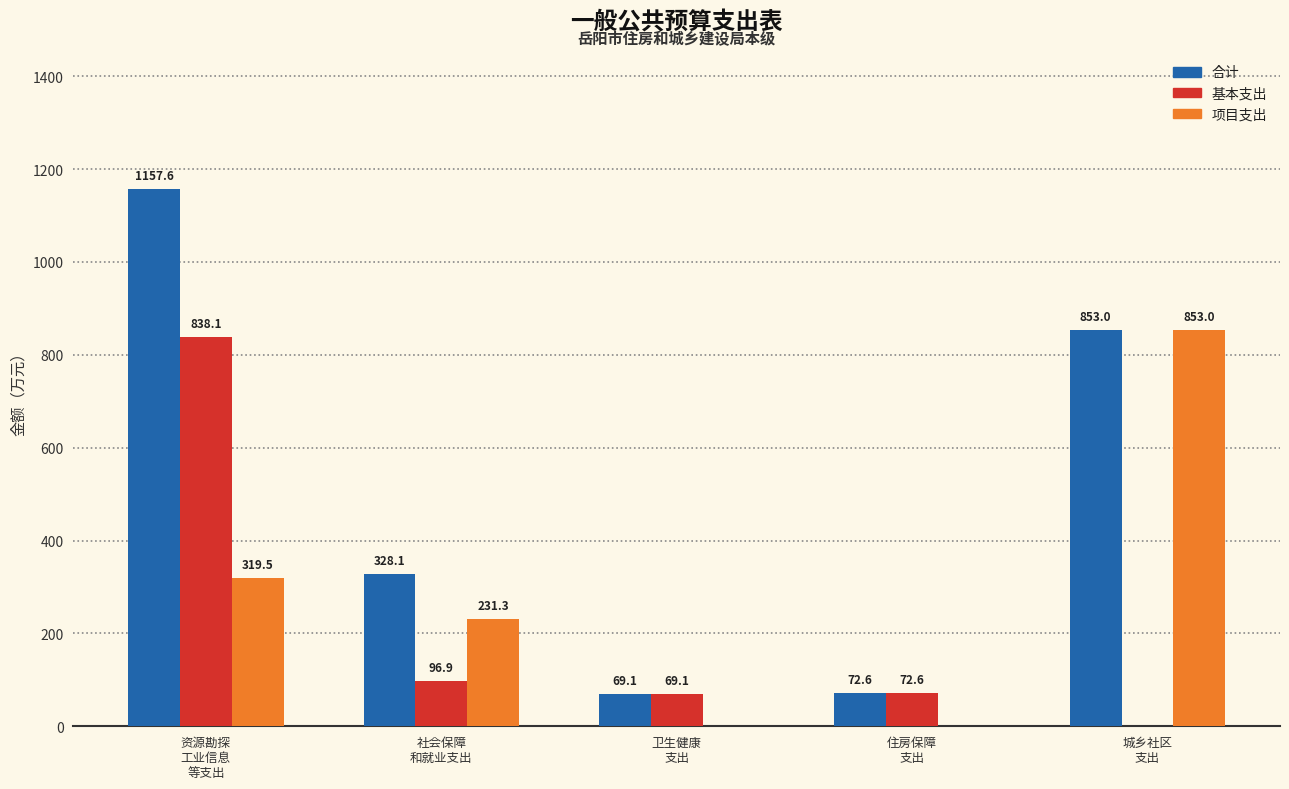

What are all the series names shown in the legend?

合计, 基本支出, 项目支出